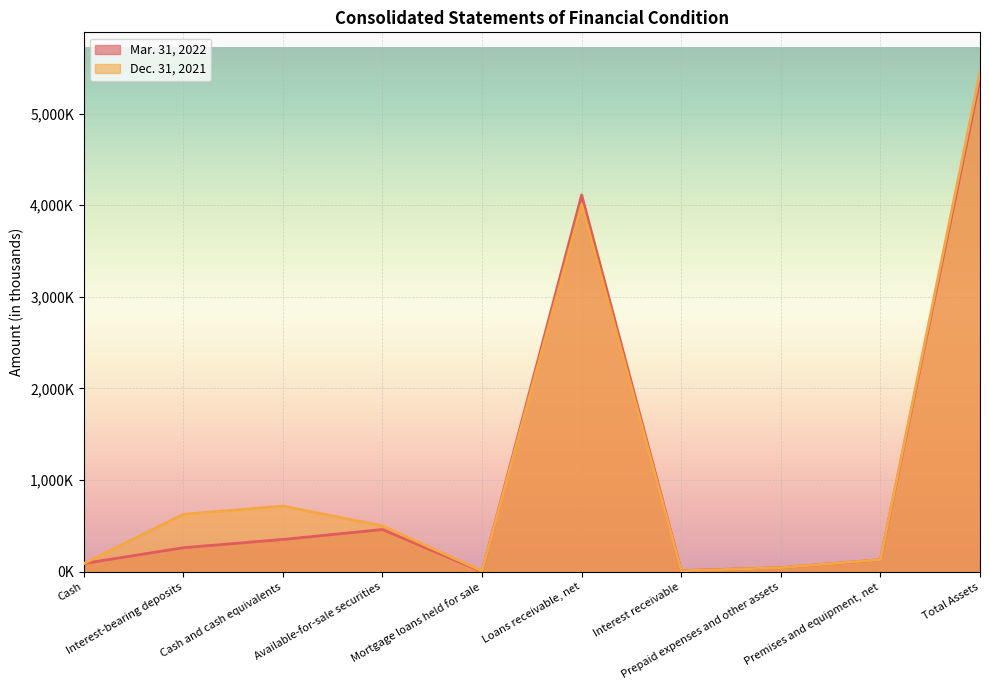

What is the difference between the maximum and second lowest values in the Dec. 31, 2021 series?

5439239